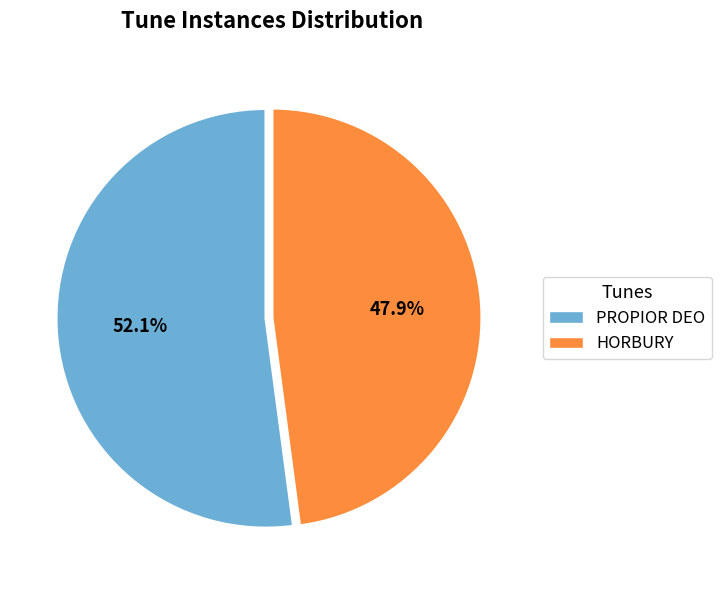

What is the largest slice in the pie chart?

PROPIOR DEO